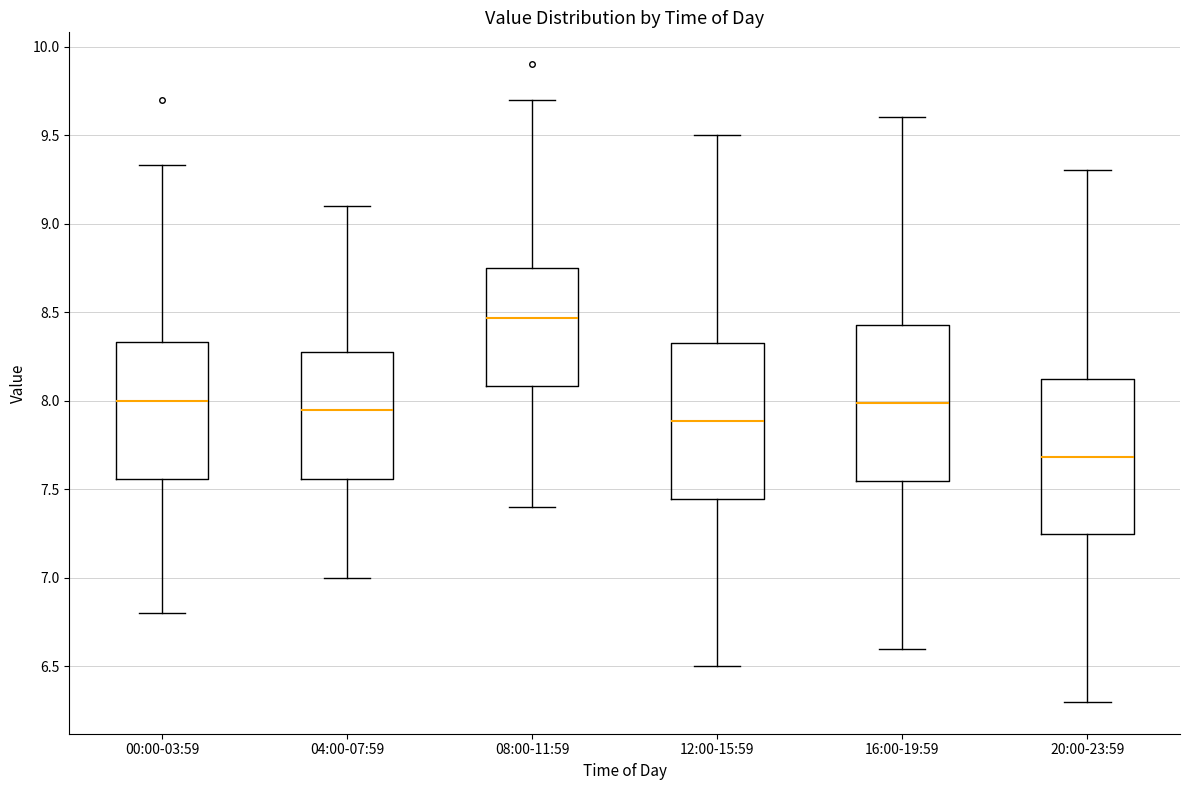

Which box has the highest median line?

08:00-11:59